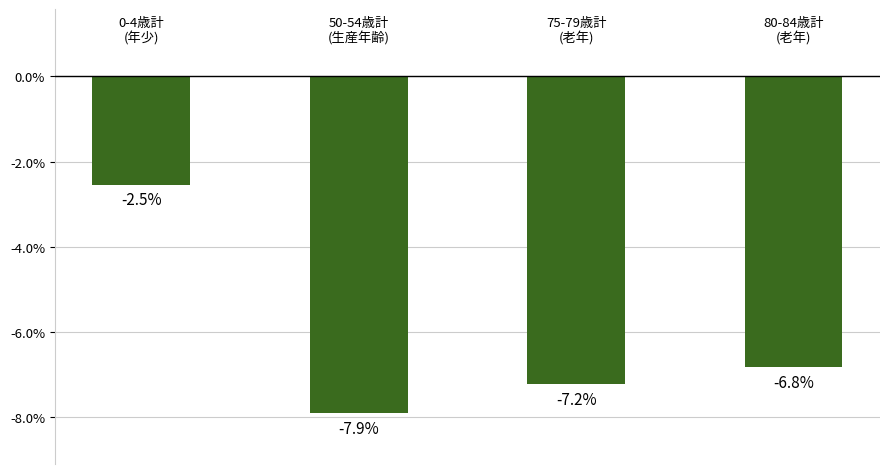

What is the difference between the second highest and minimum values?

1.1